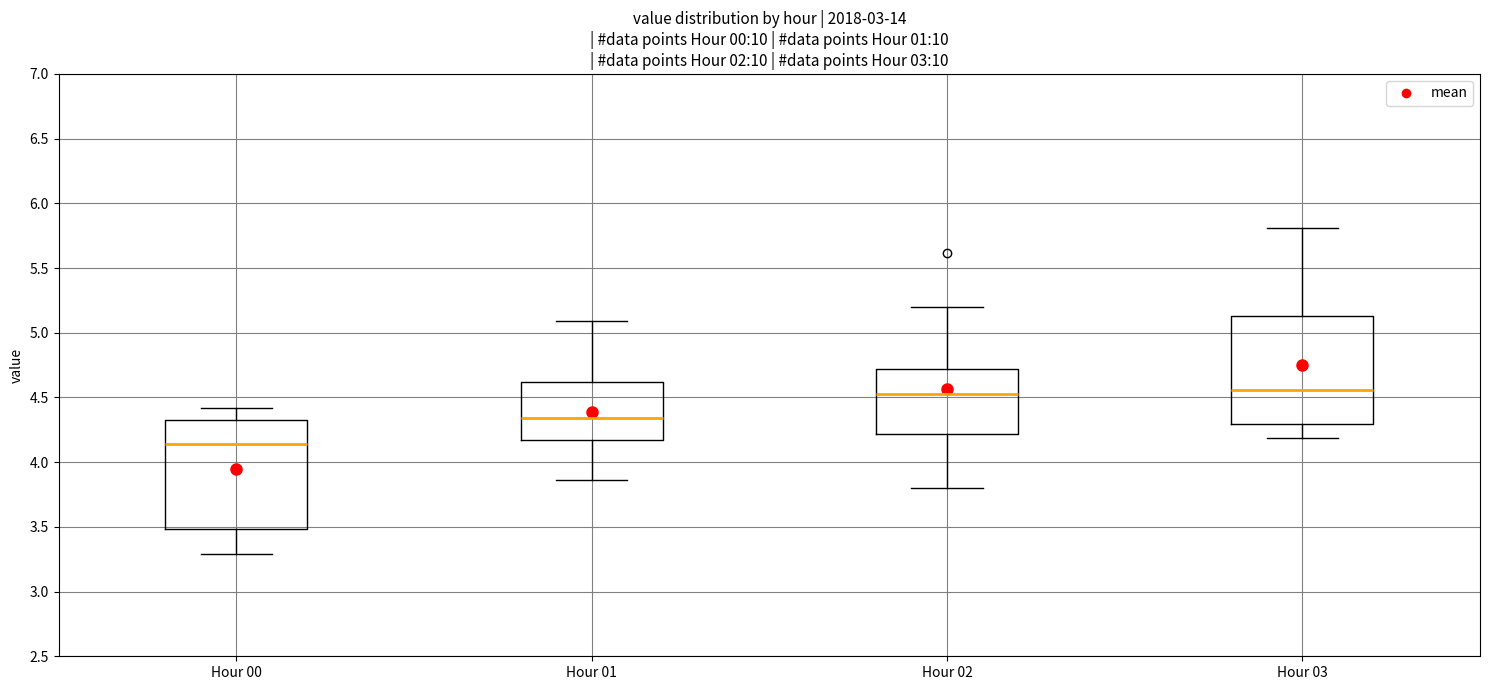

Reading left to right, read every box against the y-axis: the position of its median line, the range the box covers, and the ends of its whiskers. The values are not printed on the chart, so give them approximately, as read against the axis.

Hour 00: median 4.15, box 3.50 to 4.30, whiskers 3.30 to 4.40
Hour 01: median 4.35, box 4.15 to 4.60, whiskers 3.85 to 5.10
Hour 02: median 4.55, box 4.20 to 4.70, whiskers 3.80 to 5.20
Hour 03: median 4.55, box 4.30 to 5.15, whiskers 4.20 to 5.80